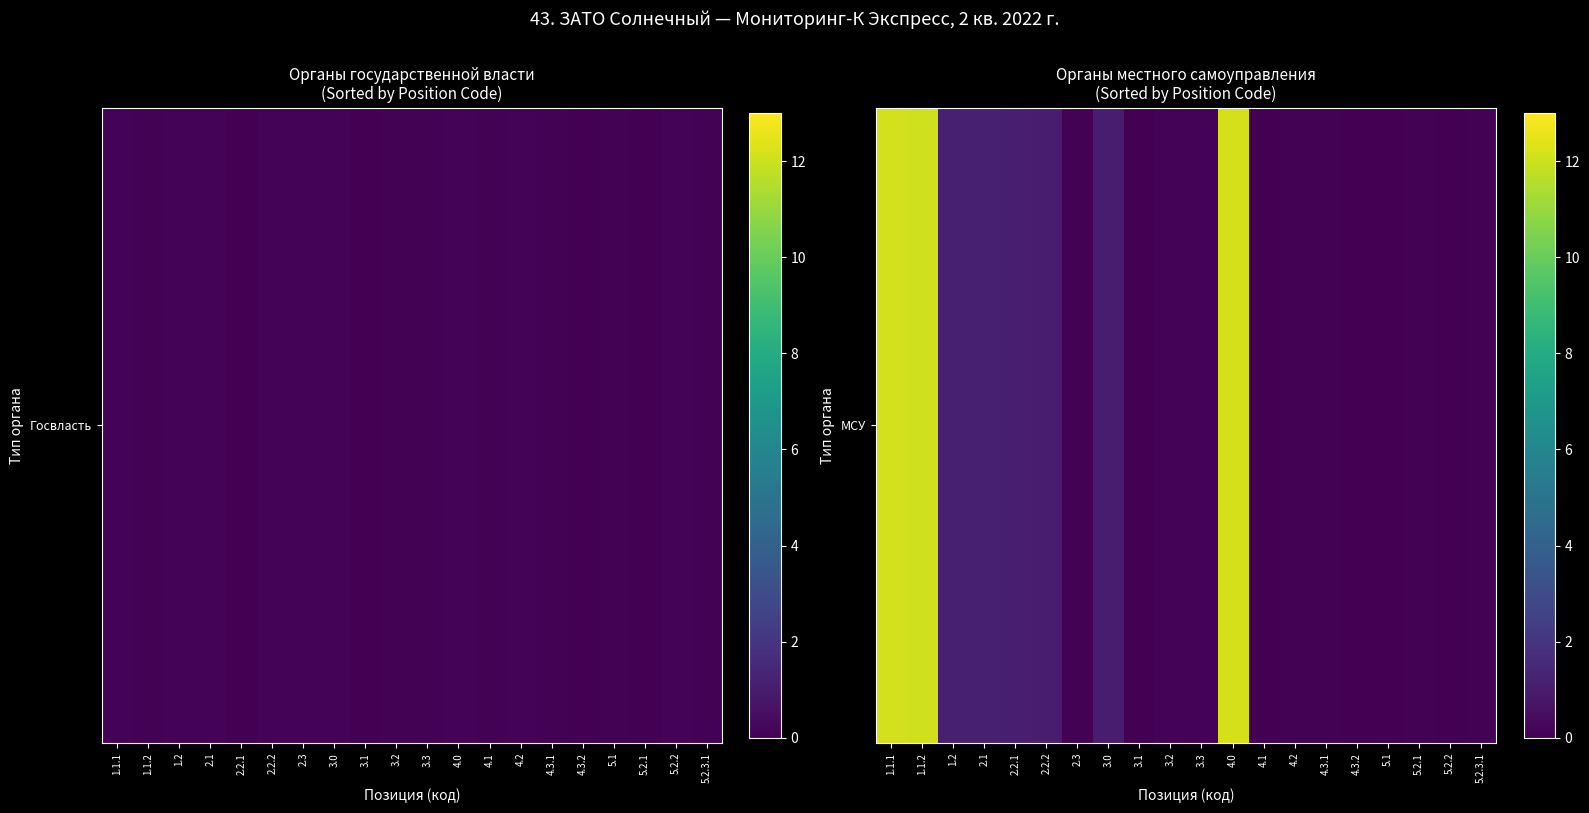

Rank the categories by value from highest to lowest.

4.0, 1.1.1, 1.1.2, 1.2, 2.1, 2.2.1, 2.2.2, 3.0, 3.3, 3.2, 5.2.3.1, 5.2.1, 4.3.1, 2.3, 4.2, 4.1, 5.2.2, 4.3.2, 3.1, 5.1